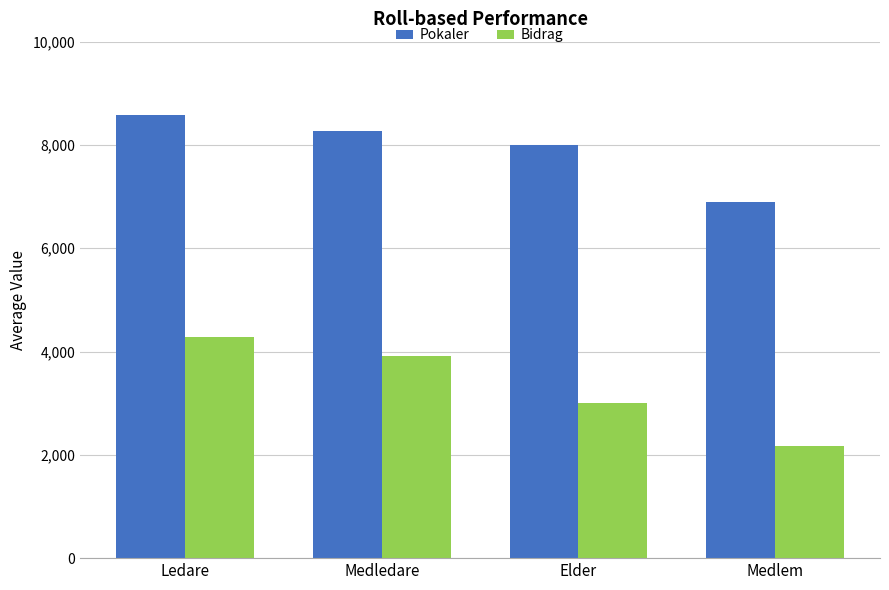

What is the smallest value displayed?

2170.4